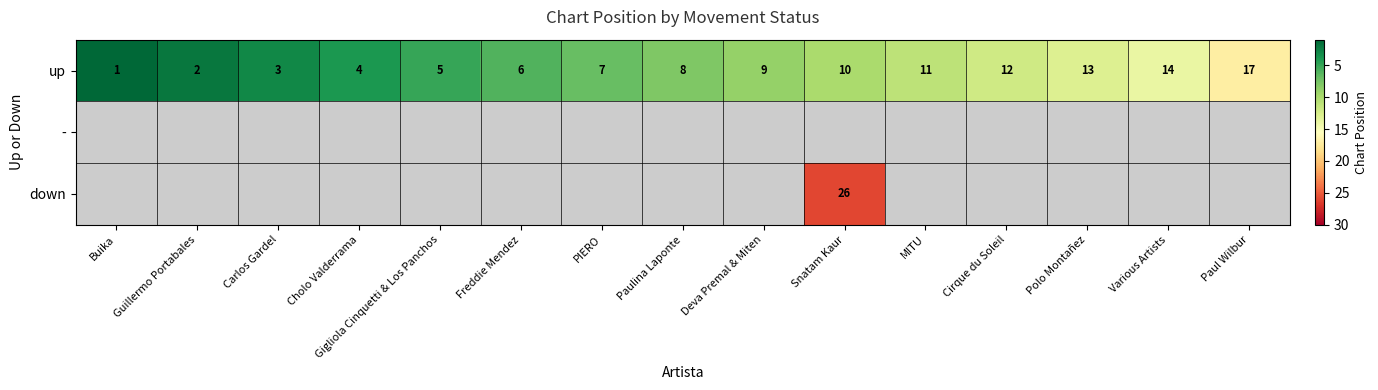

Rank the series by their maximum value, from lowest to highest.

row_0, row_1, row_2